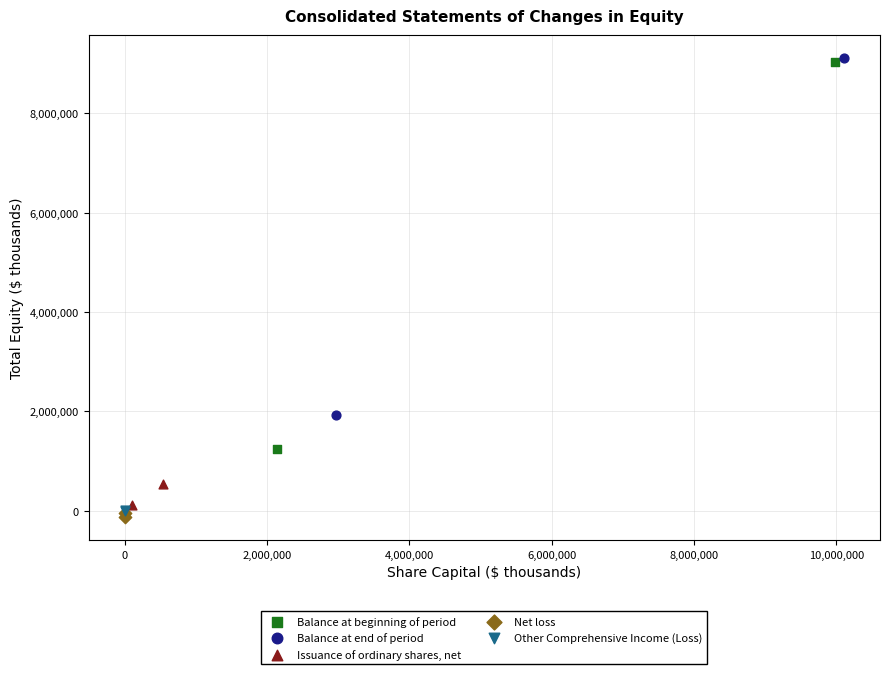

What are all the series names shown in the legend?

Balance at beginning of period, Balance at end of period, Issuance of ordinary shares, net, Net loss, Other Comprehensive Income (Loss)